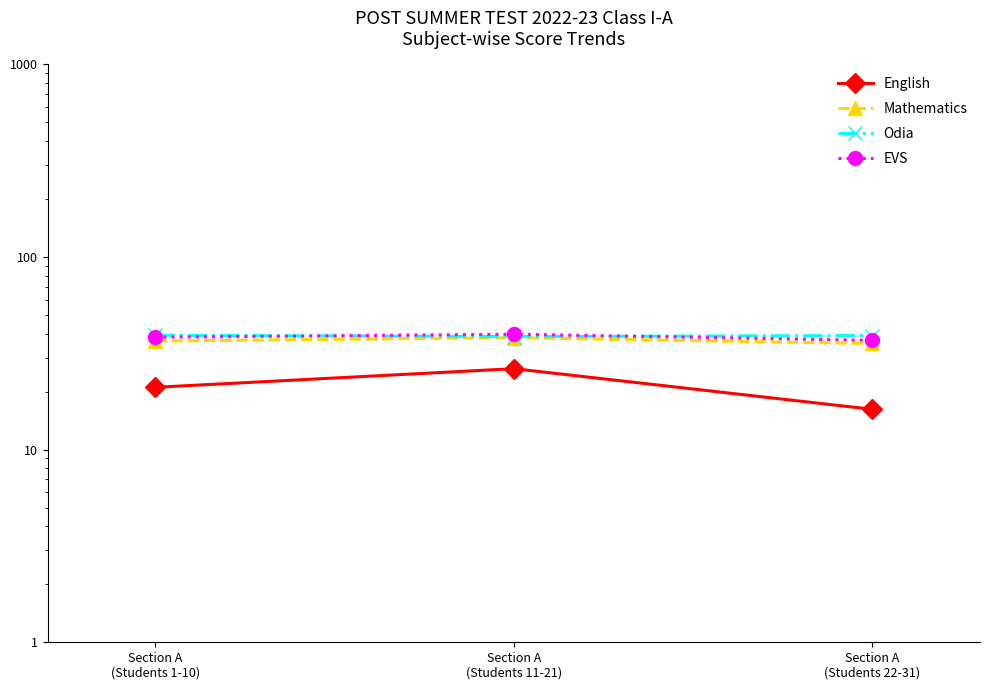

Between Section A
(Students 22-31) and Section A
(Students 1-10), which is larger?

Section A
(Students 1-10)